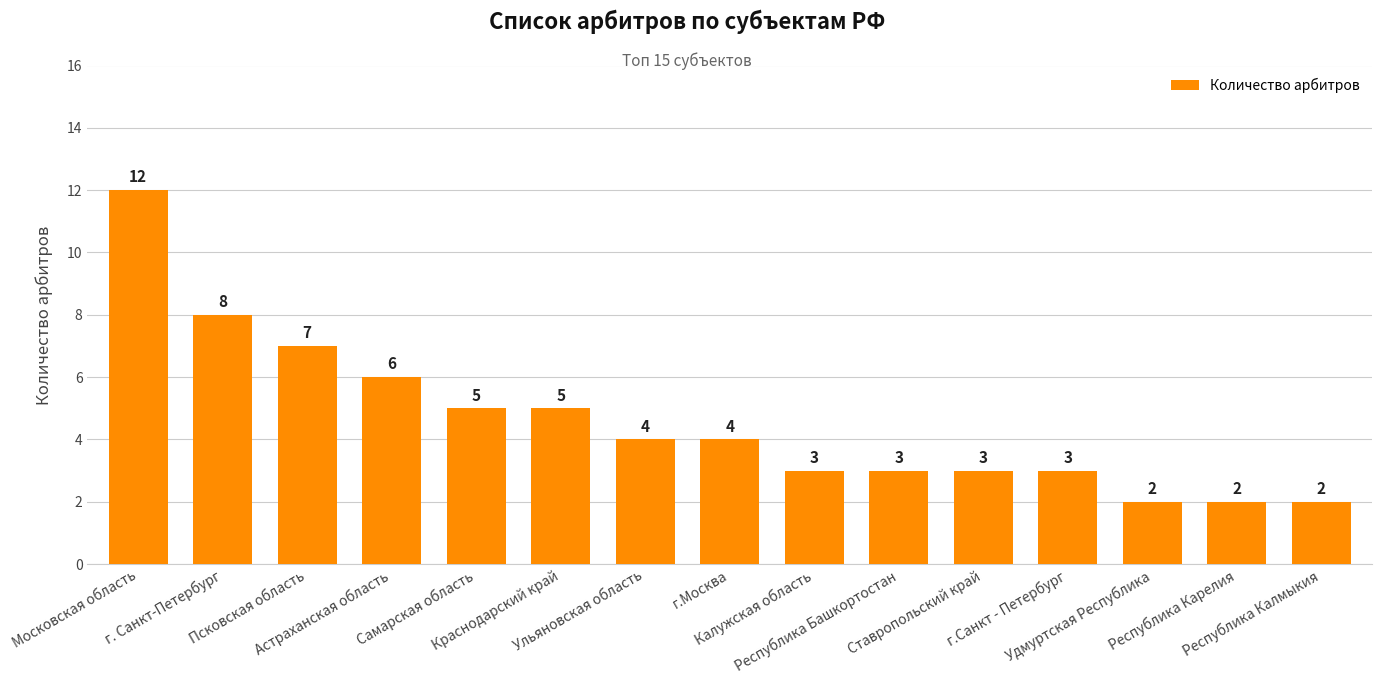

What is the label of the 8th bar from the left?

г.Москва